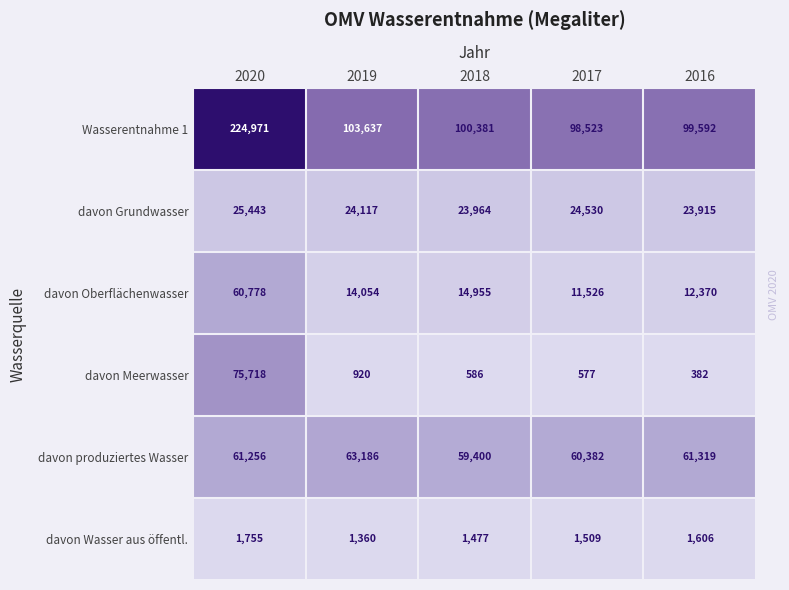

What is the highest value of the davon Wasser aus öffentl. series?

1755